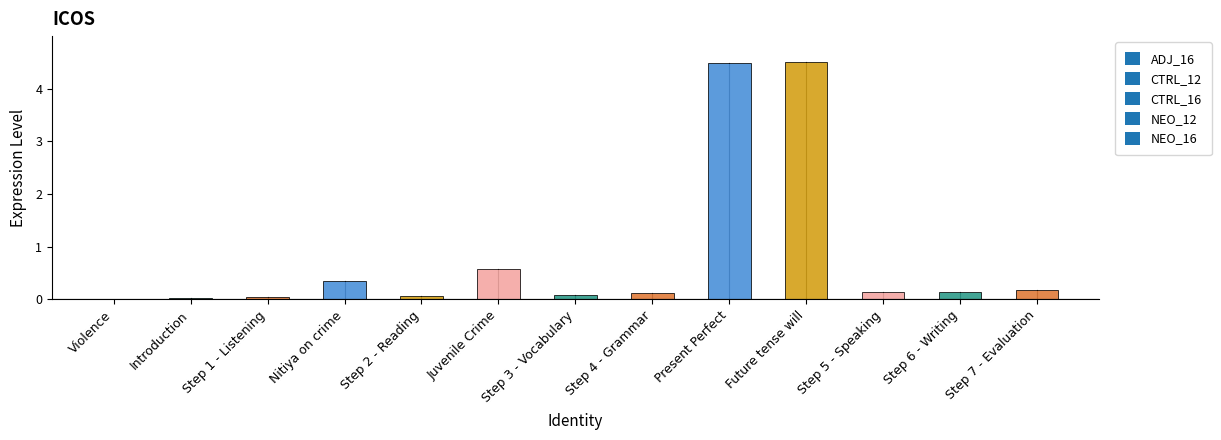

What is the sum of all values?

10.7